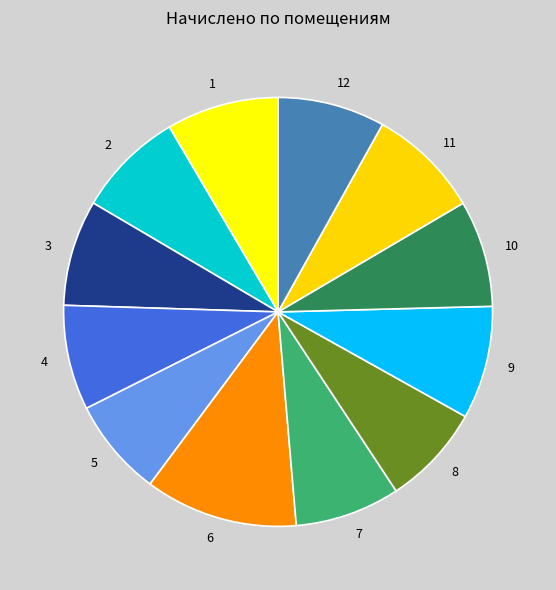

Does 10 represent more than half of the total?

No